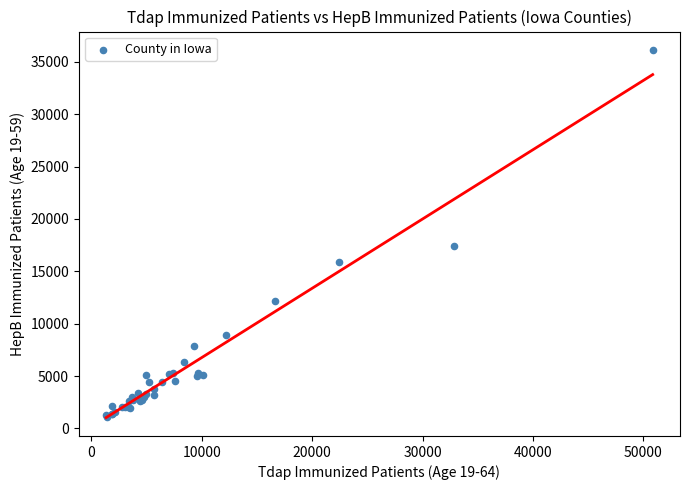

What Y value in the scatter plot is closest to 18595?

17382